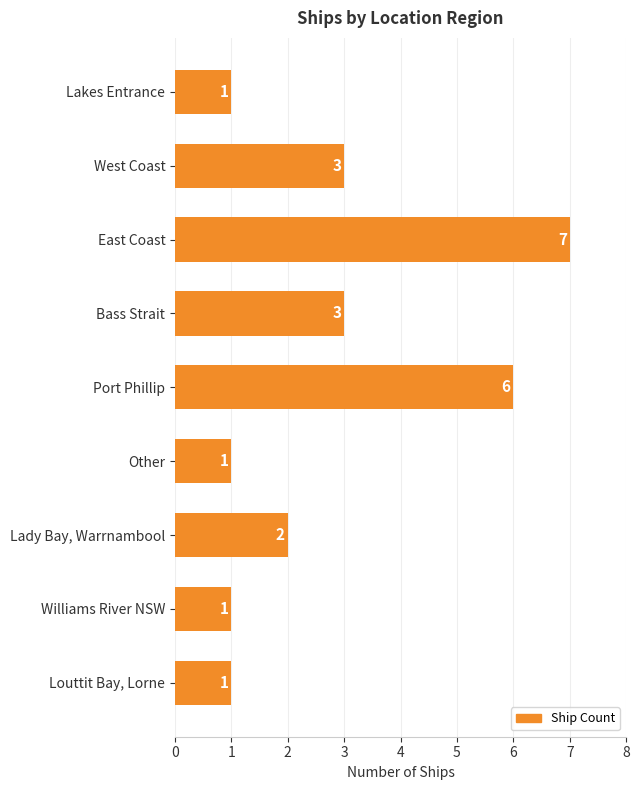

Approximately how many times larger is the value at Port Phillip compared to Louttit Bay, Lorne?

6.0